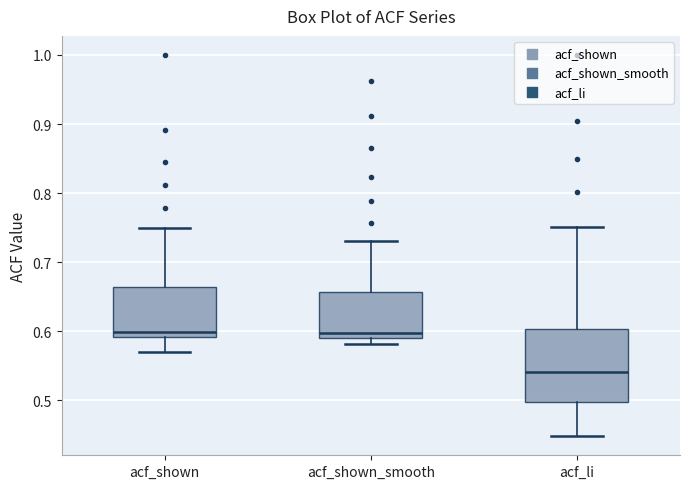

Reading left to right, transcribe this box plot: for each box, give where its median line is, the range the box spans, and where its two whiskers end, as read against the y-axis. The values are not printed on the chart, so give them approximately, as read against the axis.

acf_shown: median 0.60, box 0.59 to 0.66, whiskers 0.57 to 0.75
acf_shown_smooth: median 0.60, box 0.59 to 0.66, whiskers 0.58 to 0.73
acf_li: median 0.54, box 0.50 to 0.60, whiskers 0.45 to 0.75